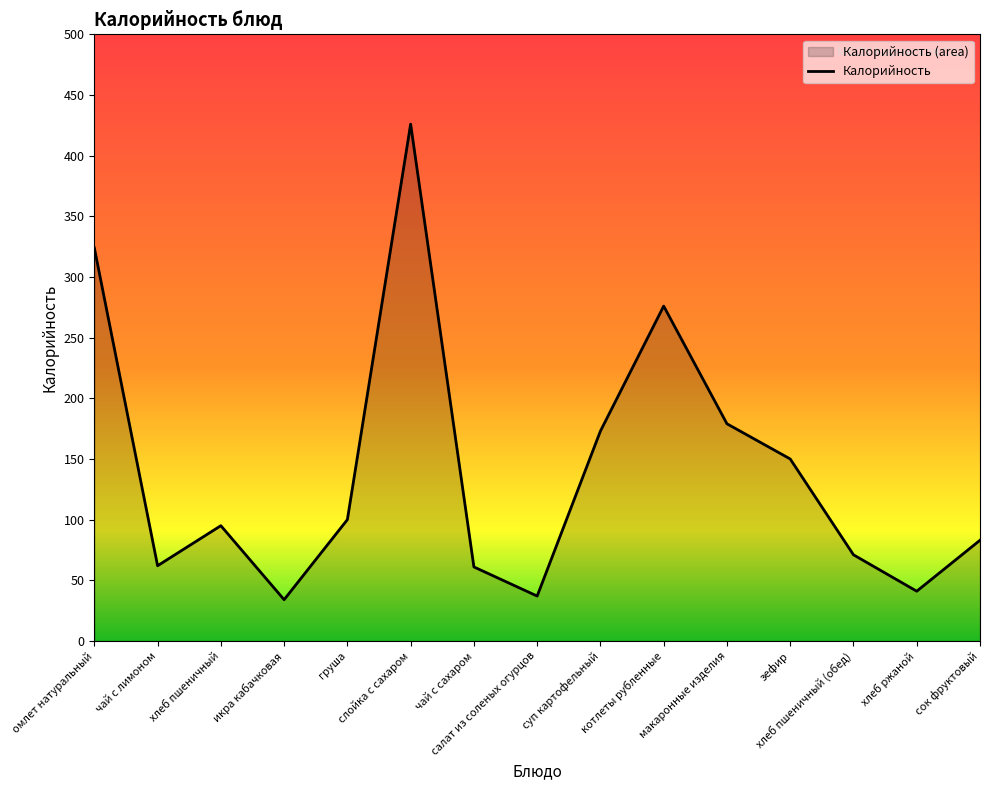

Approximately how many times larger is the value at чай с лимоном compared to чай с сахаром?

1.0